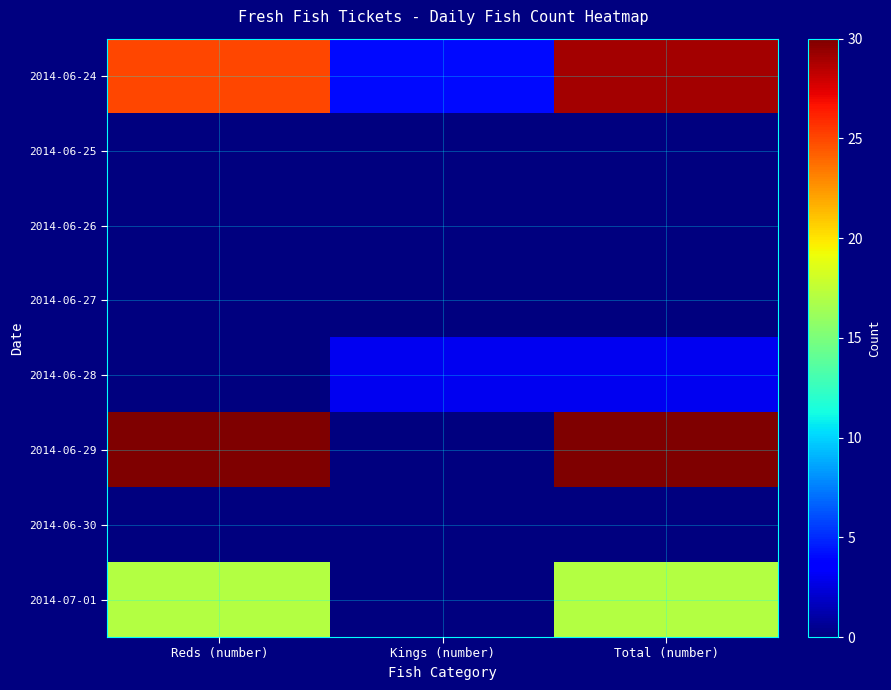

Between Reds (number) and Total (number), which is larger?

Total (number)